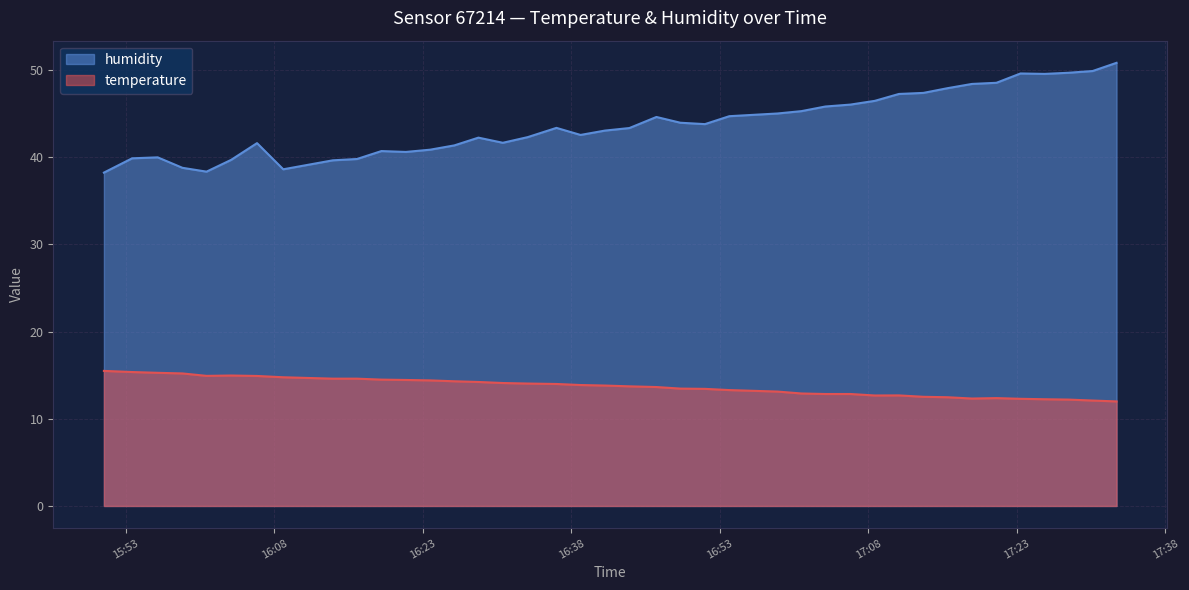

How many data points in humidity are above 43?

22